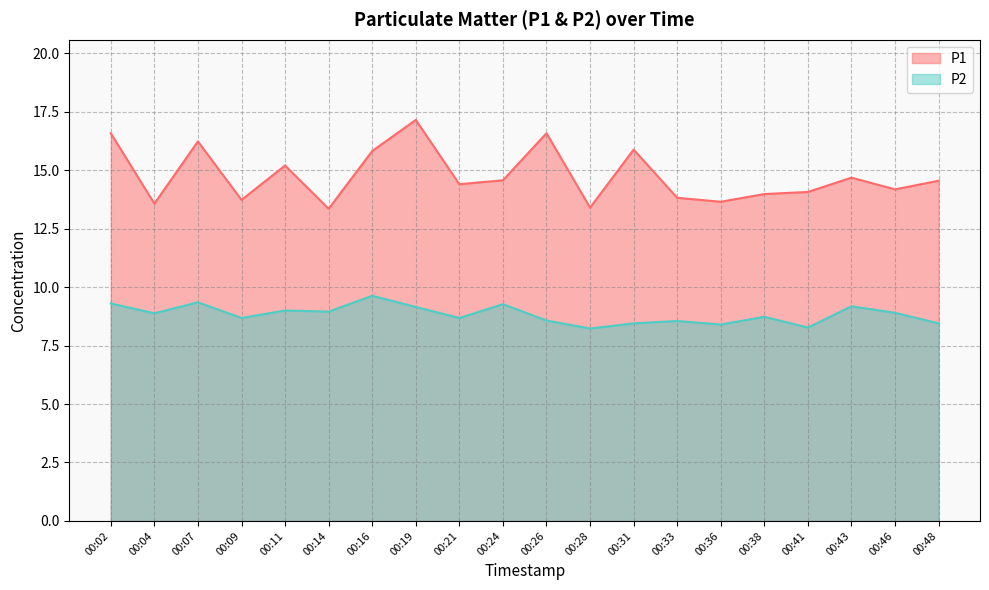

Reading right to left, extract all data points from this chart.

P1: 14.6	14.2	14.7	14.1	14.0	13.7	13.8	15.9	13.4	16.6	14.6	14.4	17.1	15.8	13.3	15.2	13.7	16.2	13.6	16.6
P2: 8.4	8.9	9.2	8.3	8.7	8.4	8.6	8.4	8.2	8.6	9.3	8.7	9.2	9.6	8.9	9.0	8.7	9.3	8.9	9.3